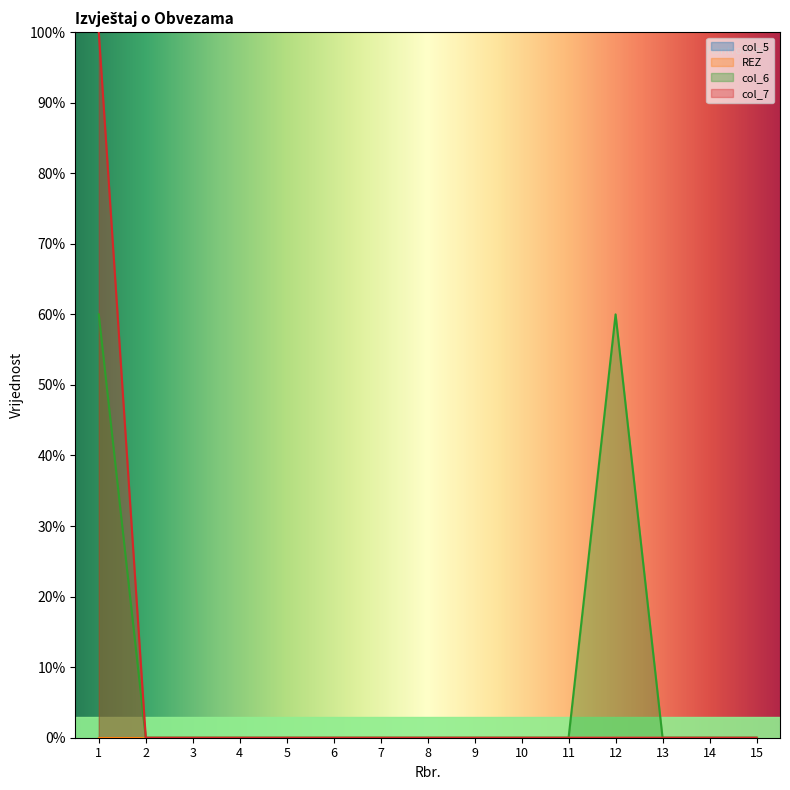

At which category is the sum across all series the highest?

1